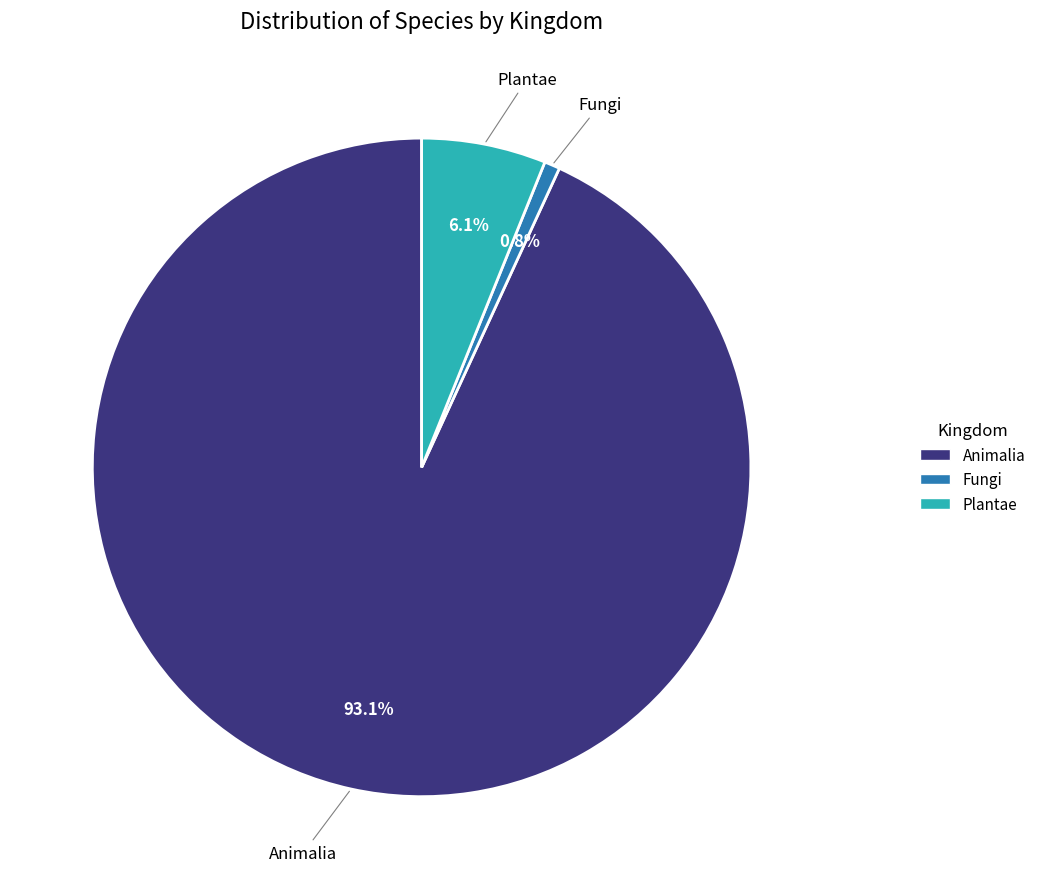

Does any single category account for the majority?

Yes